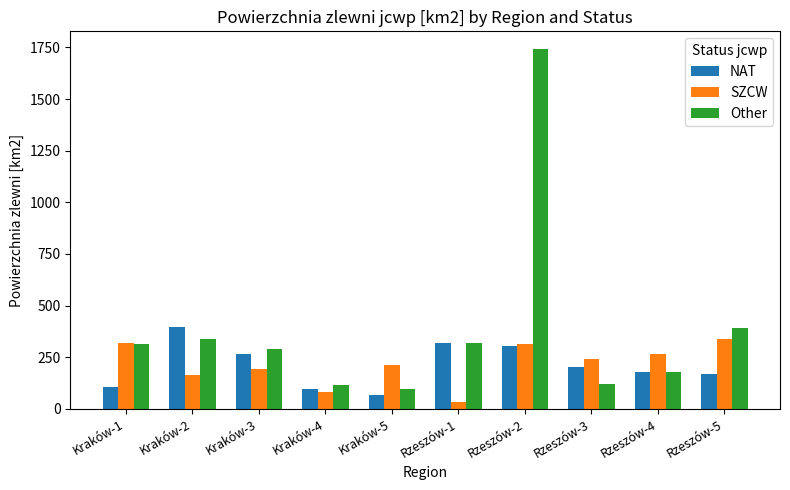

Is it true that NAT equals 319.7 at Rzeszów-1?

True